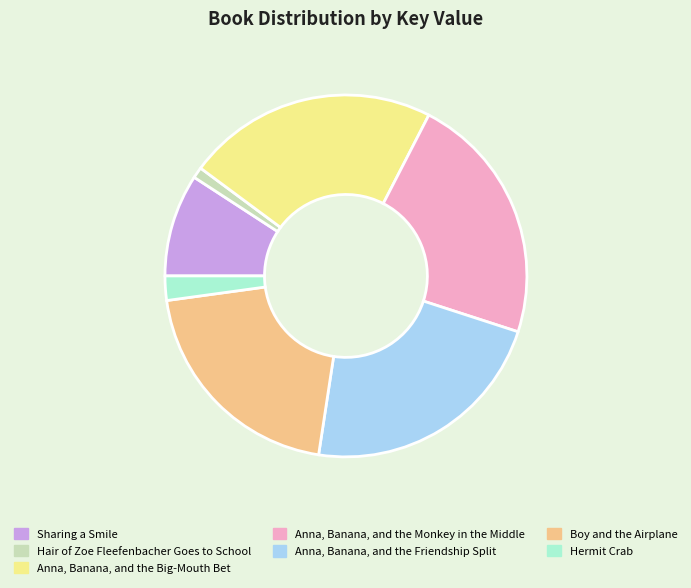

Combined, do Hair of Zoe Fleefenbacher Goes to School and Anna, Banana, and the Big-Mouth Bet account for over 50%?

No